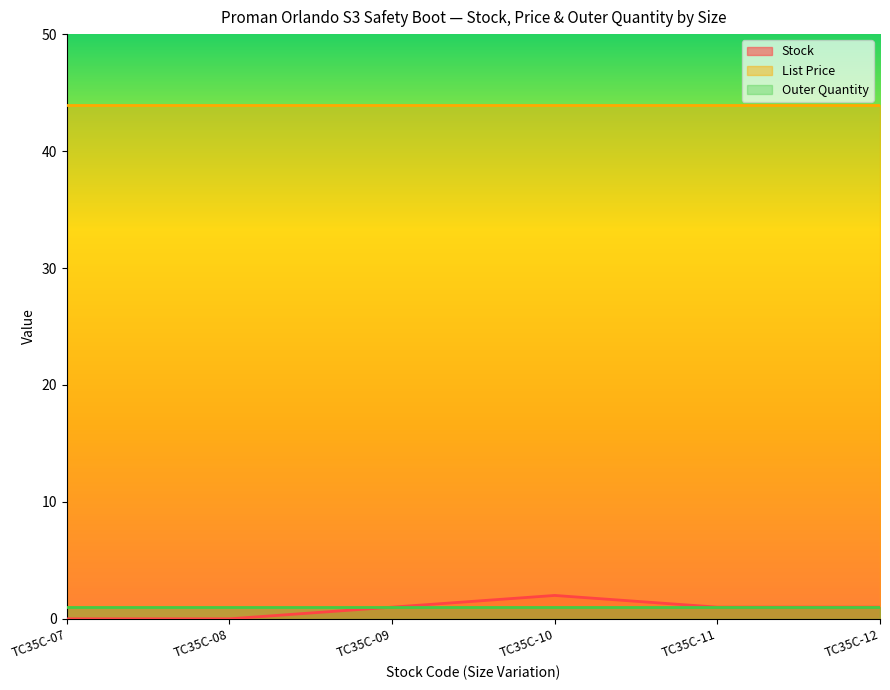

What is the difference between the highest and lowest values at TC35C-12?

43.0